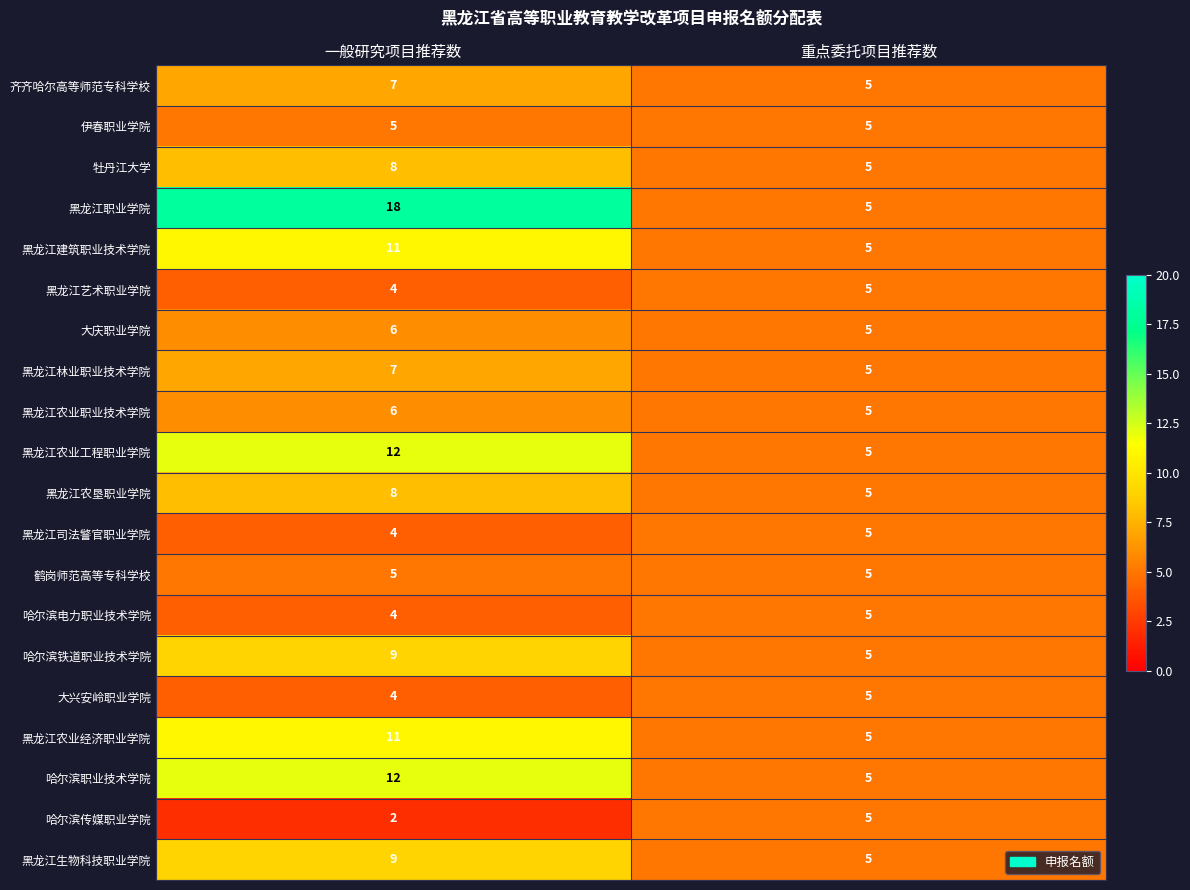

At which label does 黑龙江职业学院 reach its minimum?

重点委托项目推荐数